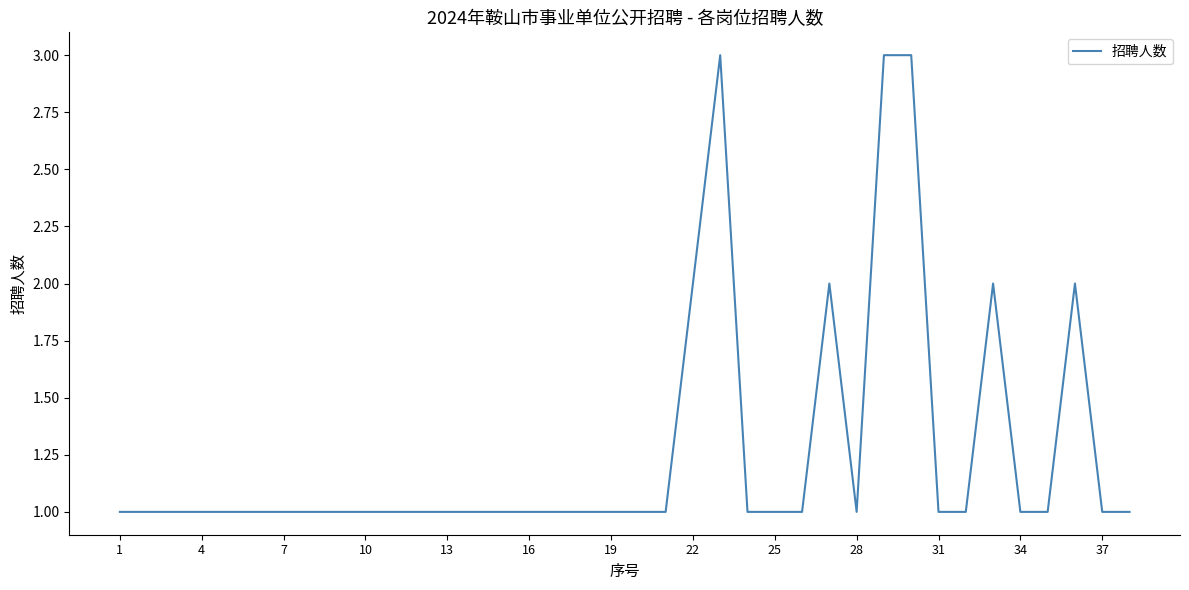

True or false: the data shows 1 at 16.

True